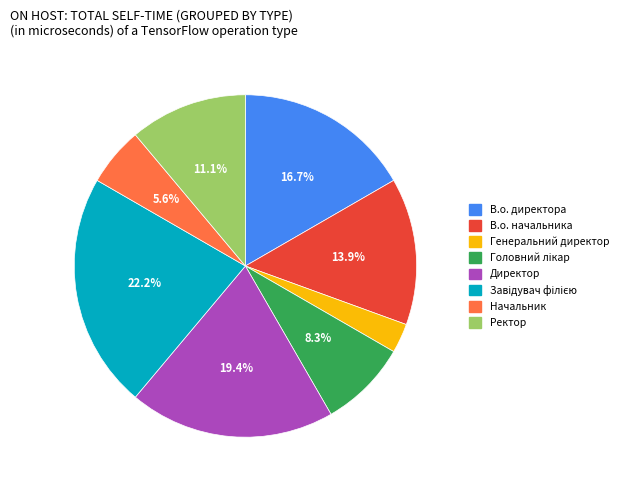

Between В.о. начальника and В.о. директора, which is larger?

В.о. директора